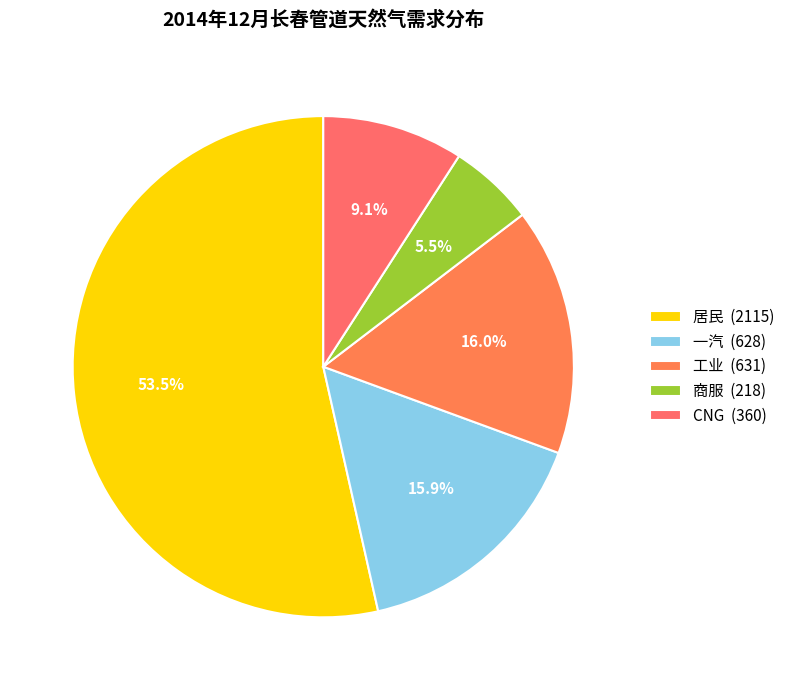

Which slice is the smallest?

商服